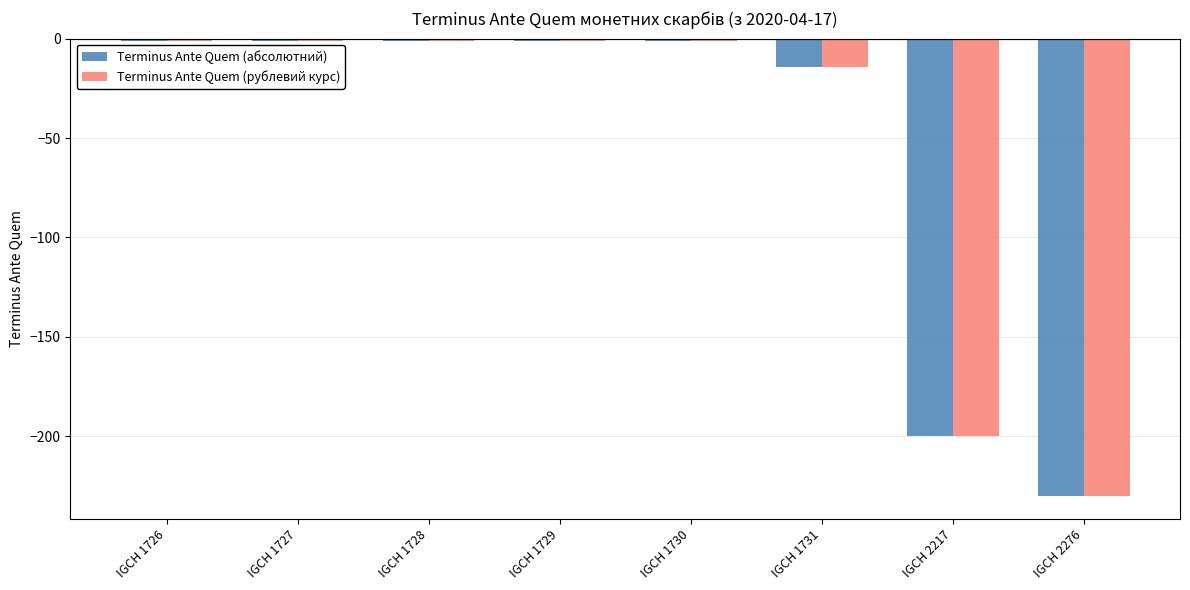

What is the total value across all series at IGCH 1731?

-28